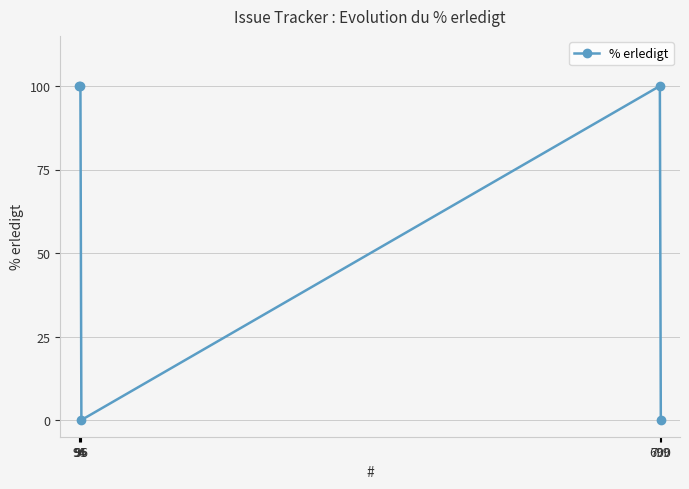

The value at 96 is 0. True or false?

True